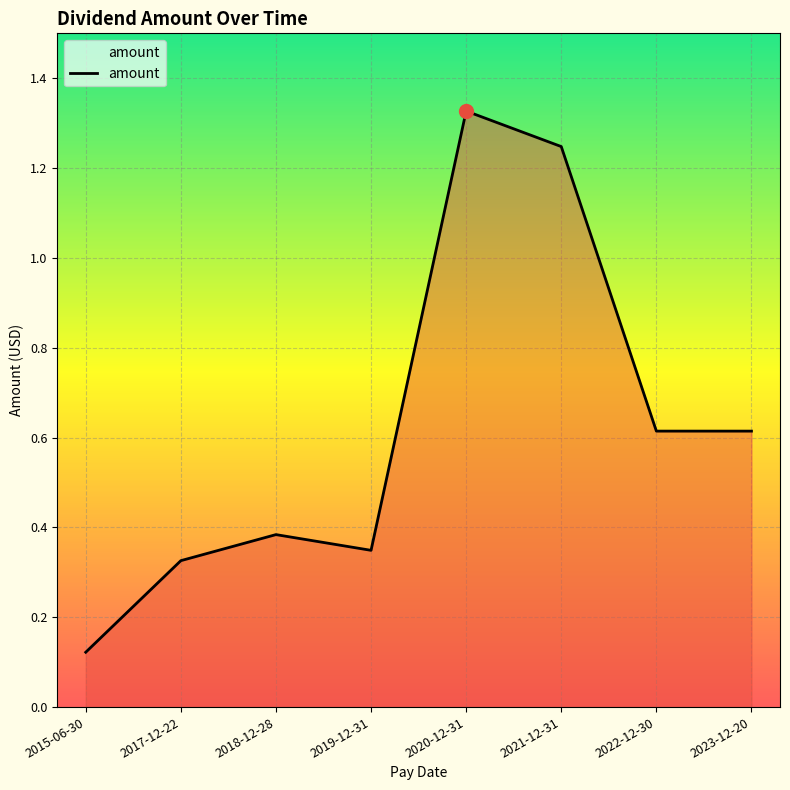

Which label corresponds to the largest value in the chart?

2020-12-31